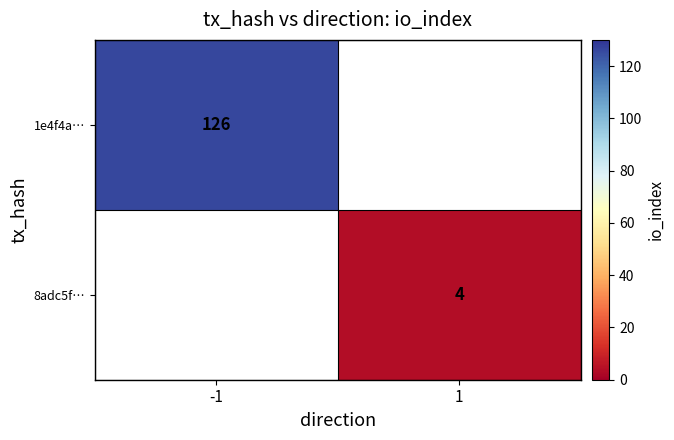

True or false: 1e4f4a… has a value of 67 at -1.

False